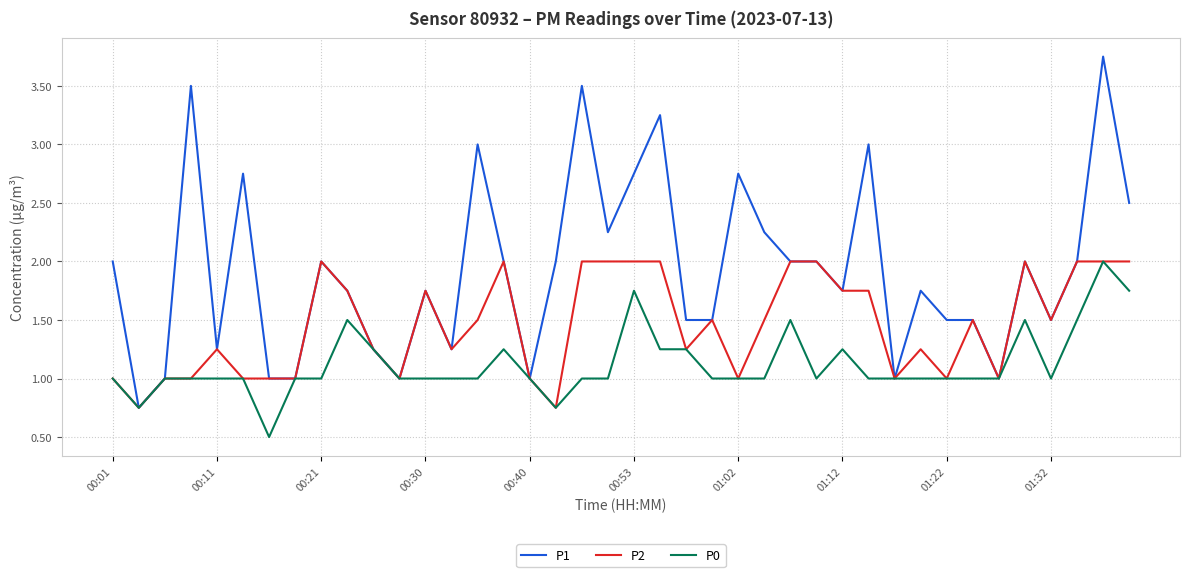

Rank the series by their average value, from highest to lowest.

P1, P2, P0